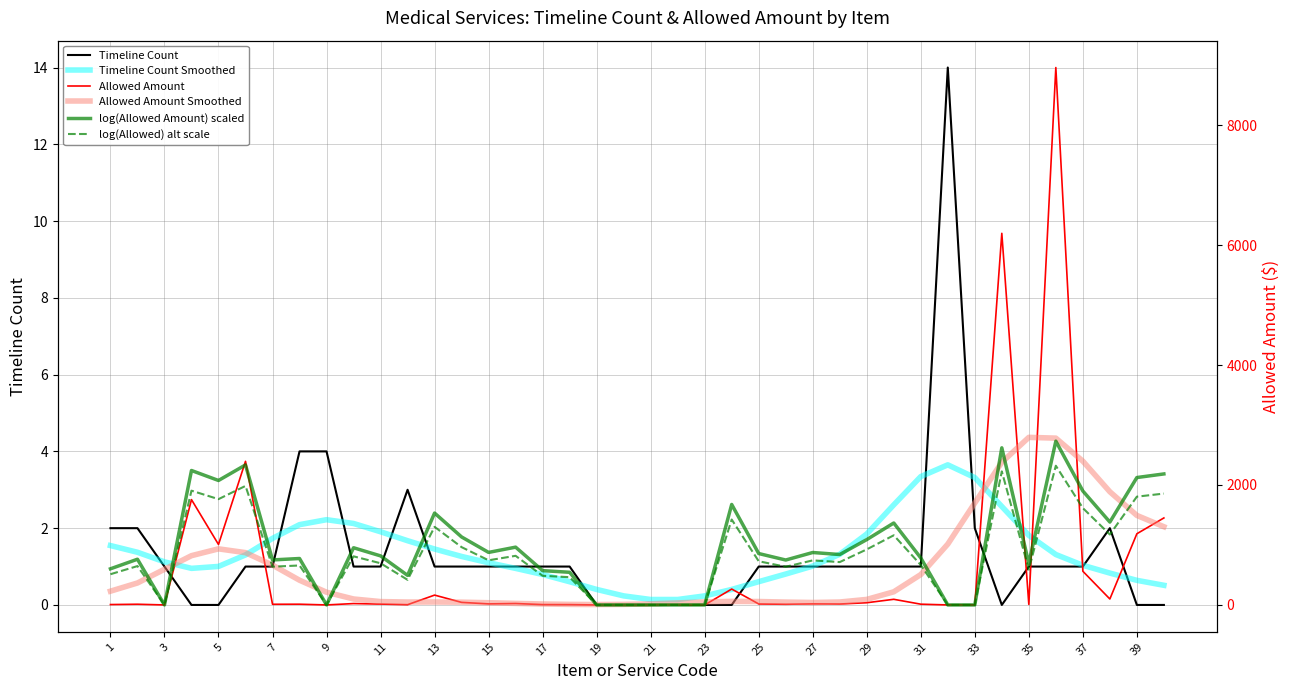

What is the total value across all series at 31?

1833.8